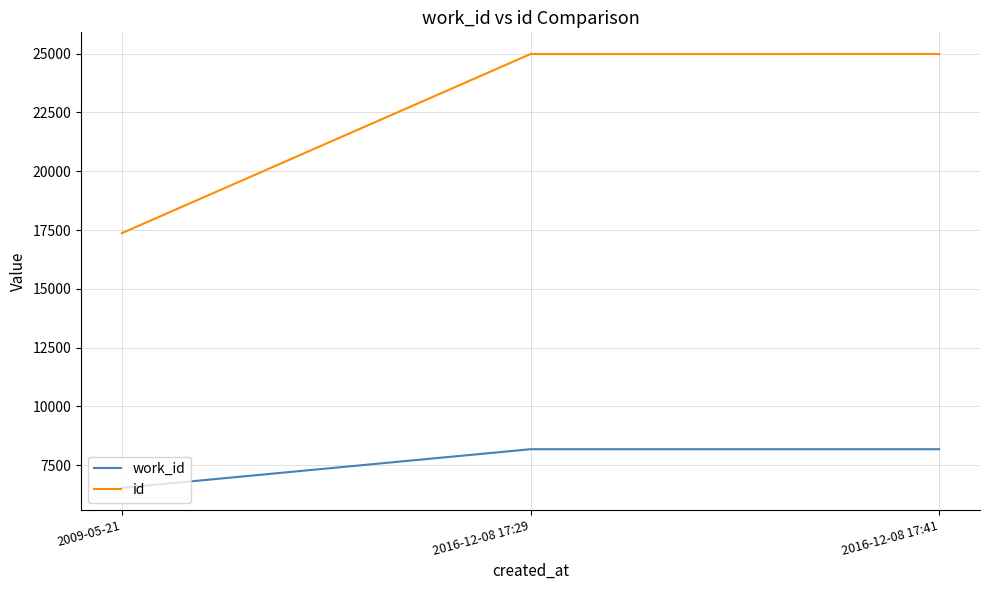

Rank the series by their average value, from lowest to highest.

work_id, id